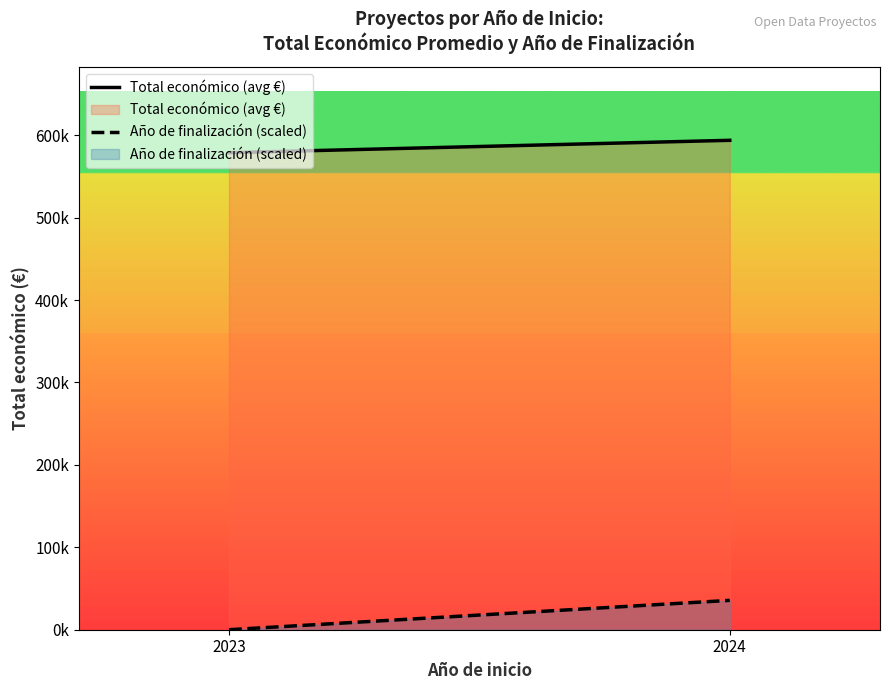

What is the value of the Total económico (avg €) point at the 1st from the left?

578741.7